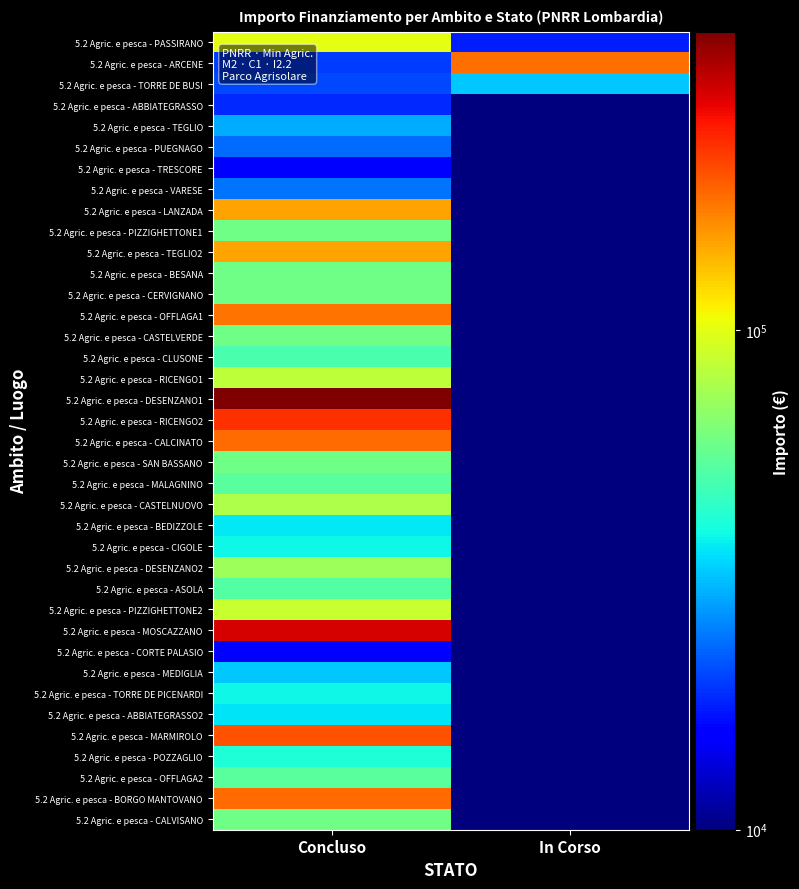

How many distinct data groups are displayed?

38